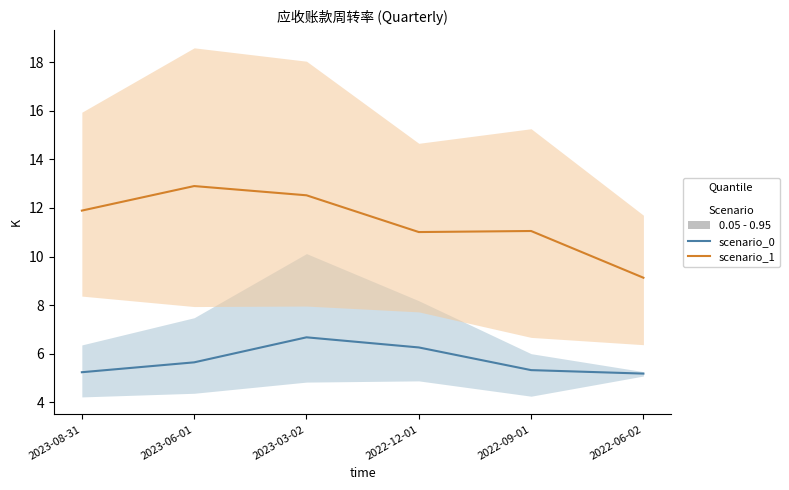

True or false: scenario_1 and scenario_0 intersect in this chart.

False